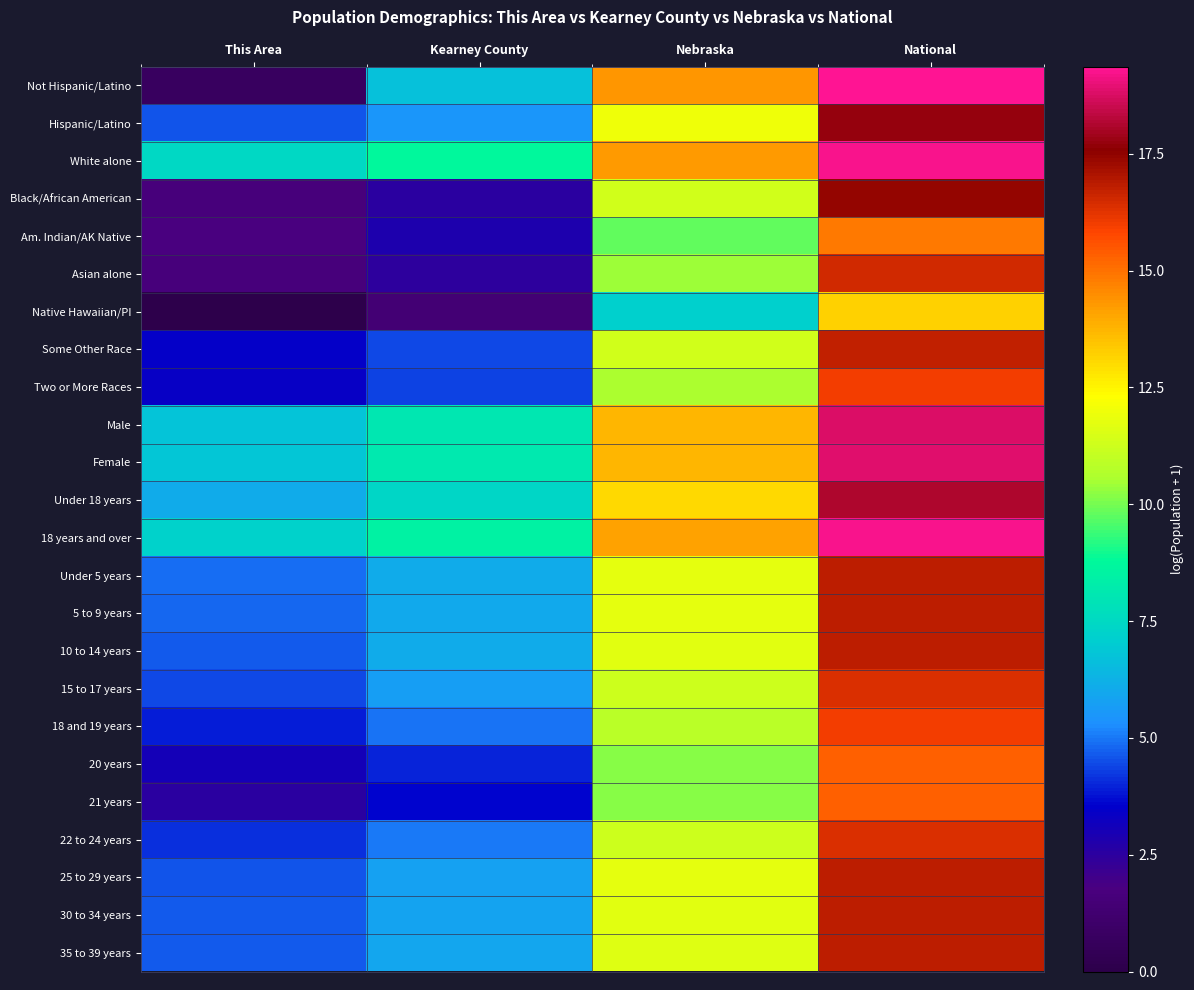

At which category is the sum across all series the highest?

National